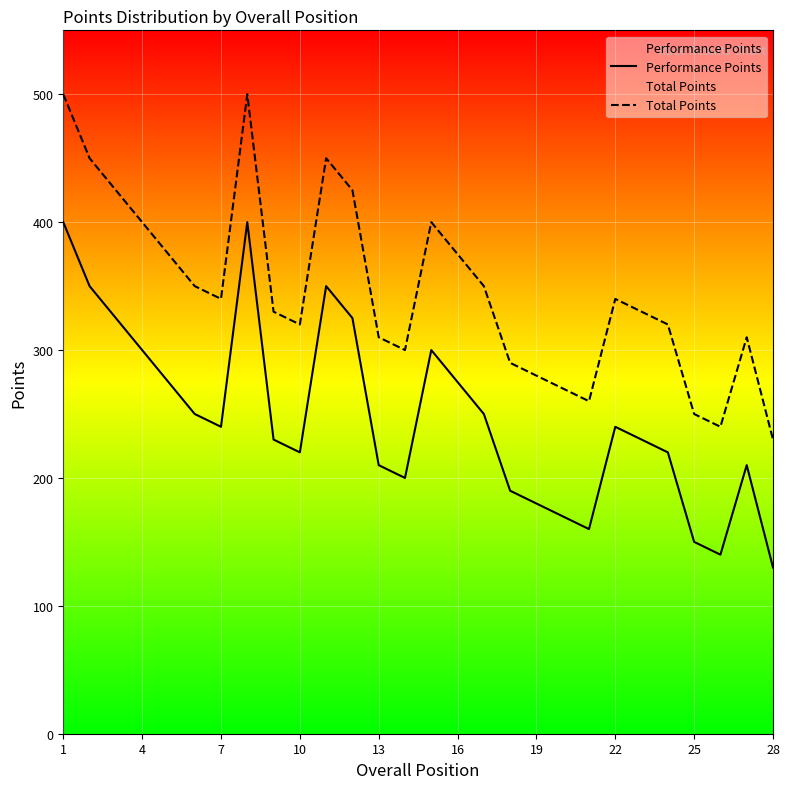

Rank the series at 10 from lowest to highest value.

Performance Points, Total Points